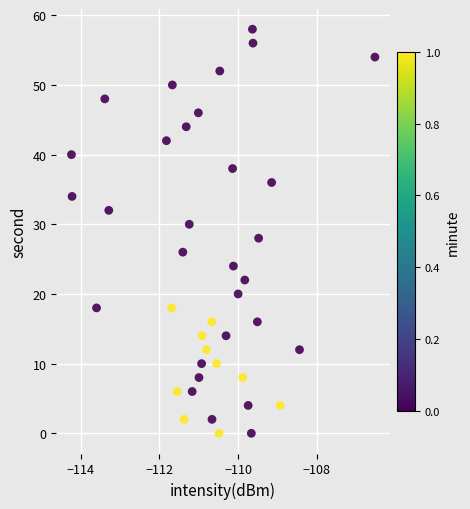

What is the range of Y values (max minus min)?

58